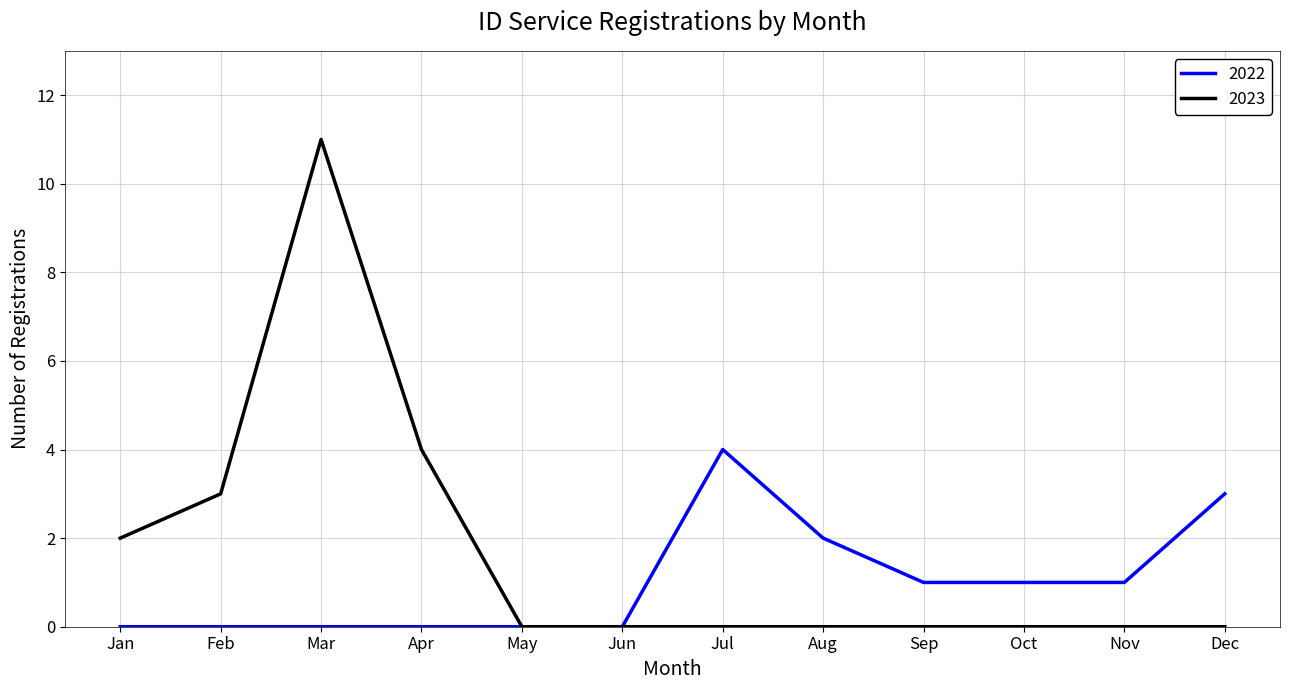

Rank the series by their average value, from highest to lowest.

2023, 2022